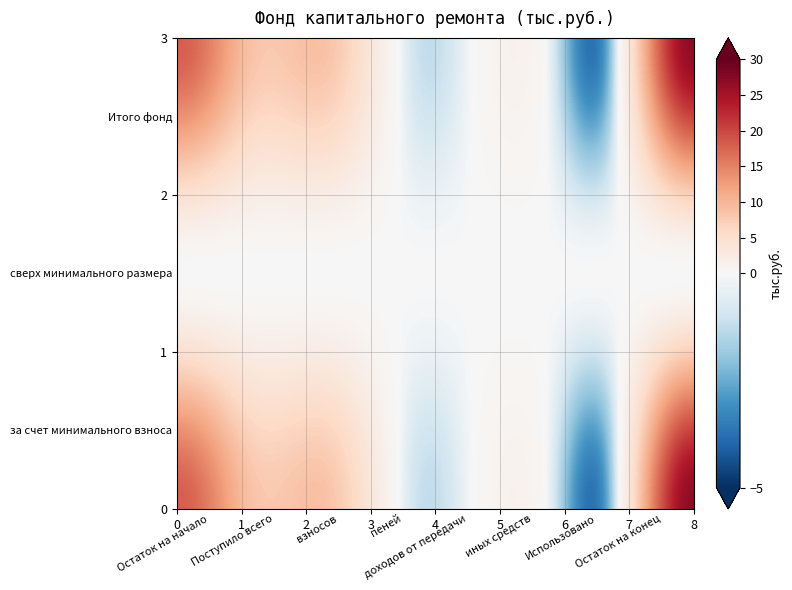

Count the number of categories in the chart.

8